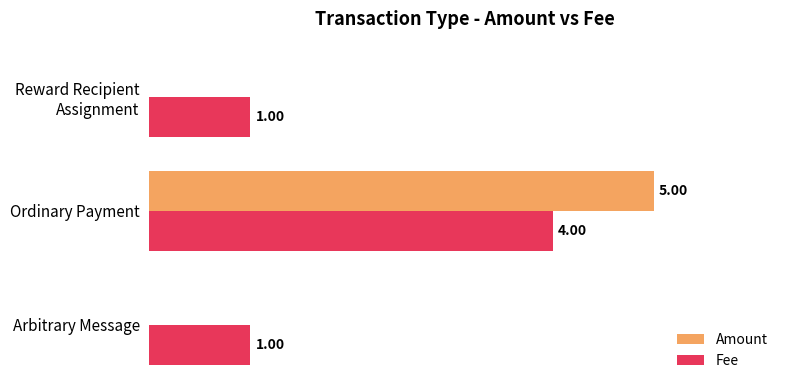

Which series has the largest total across all categories?

Fee